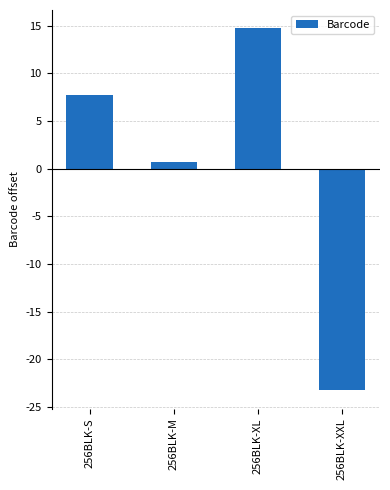

Reading left to right, what are all the values shown in this chart?

7.8	0.8	14.8	-23.2